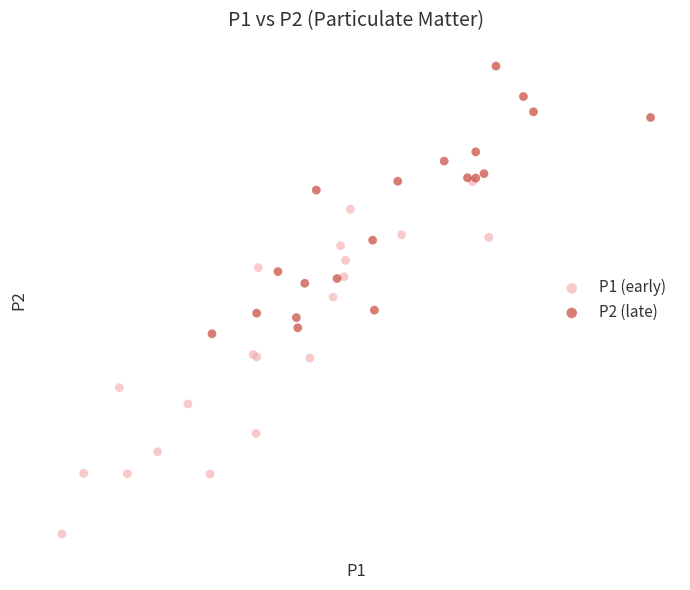

Which series has the largest Y range (max minus min)?

P1 (early)